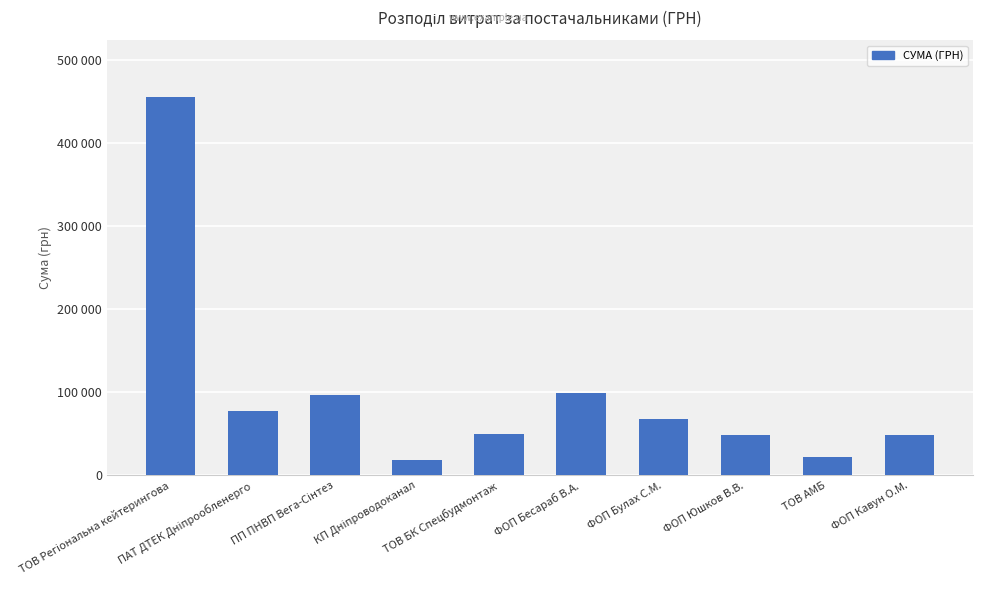

Does the chart contain any negative values?

No